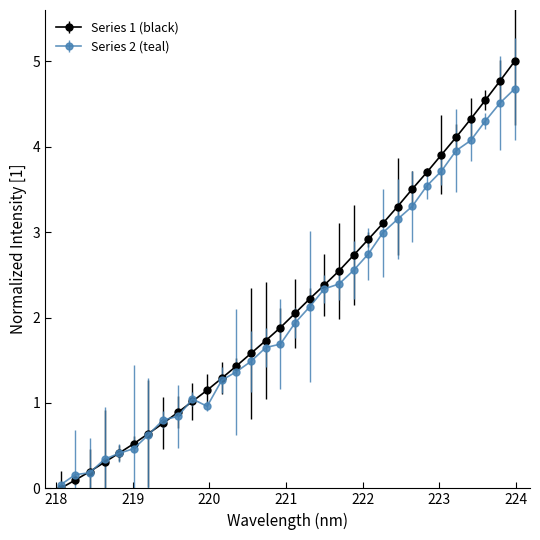

Which series has the largest range (max minus min)?

Series 1 (black)